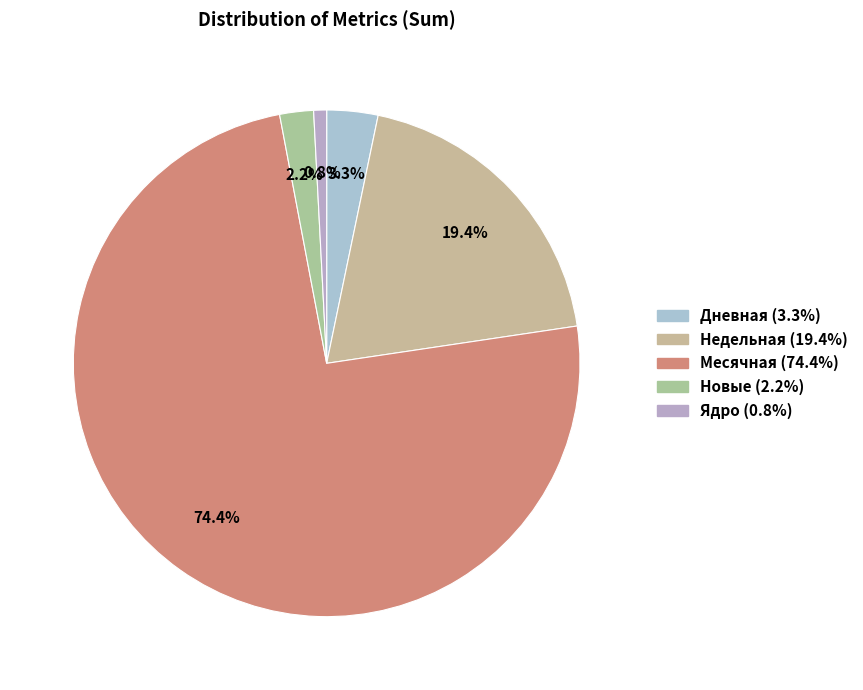

Is there a majority slice in this chart?

Yes